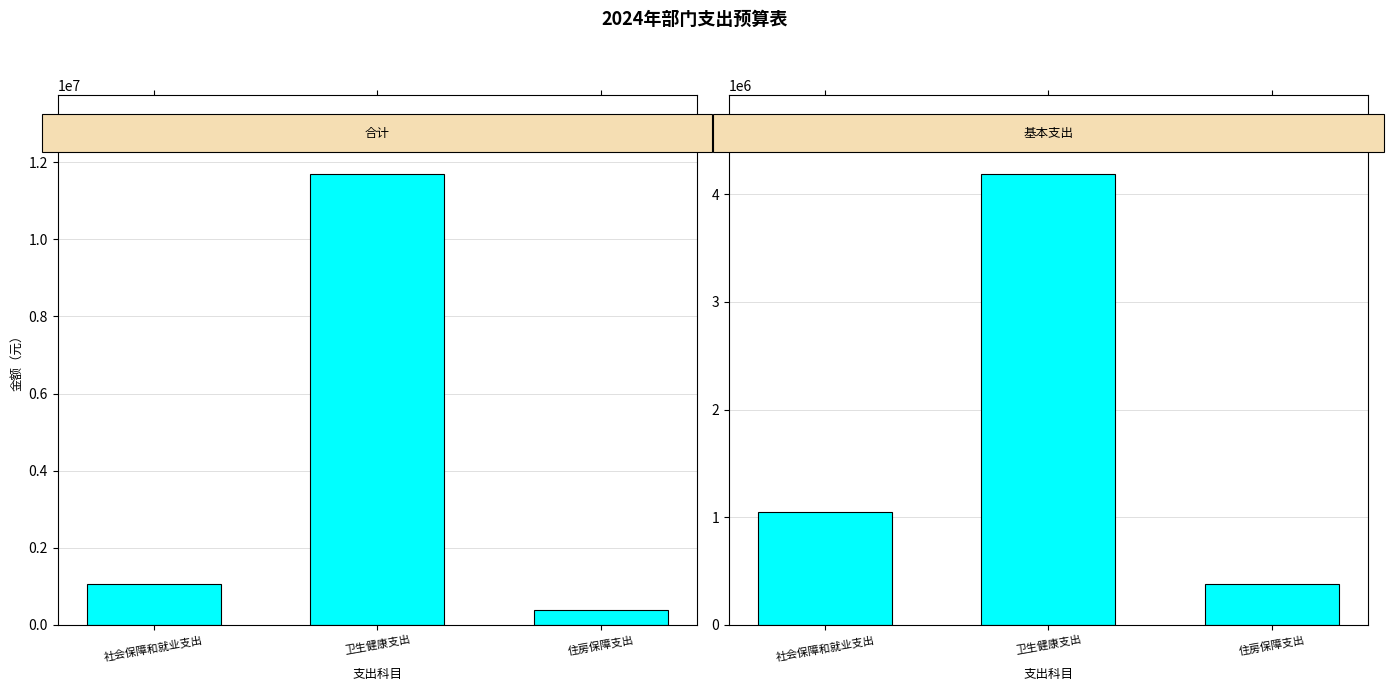

At how many categories does at least one series exceed 8242411?

1